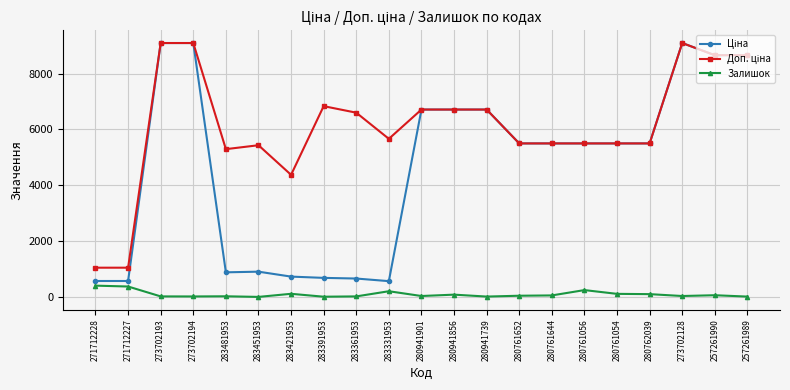

What is the difference between the maximum and minimum values in the Залишок series?

403.0